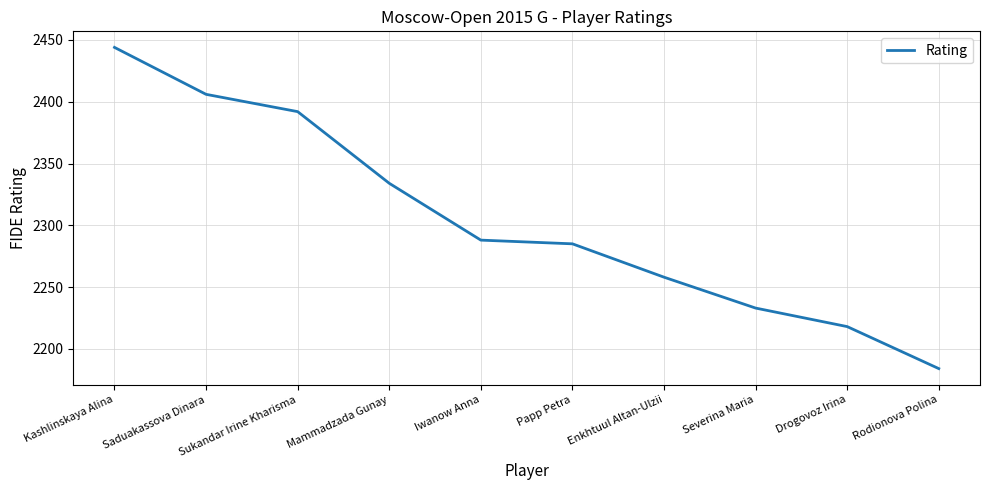

What is the sum of the values at Mammadzada Gunay and Drogovoz Irina?

4552